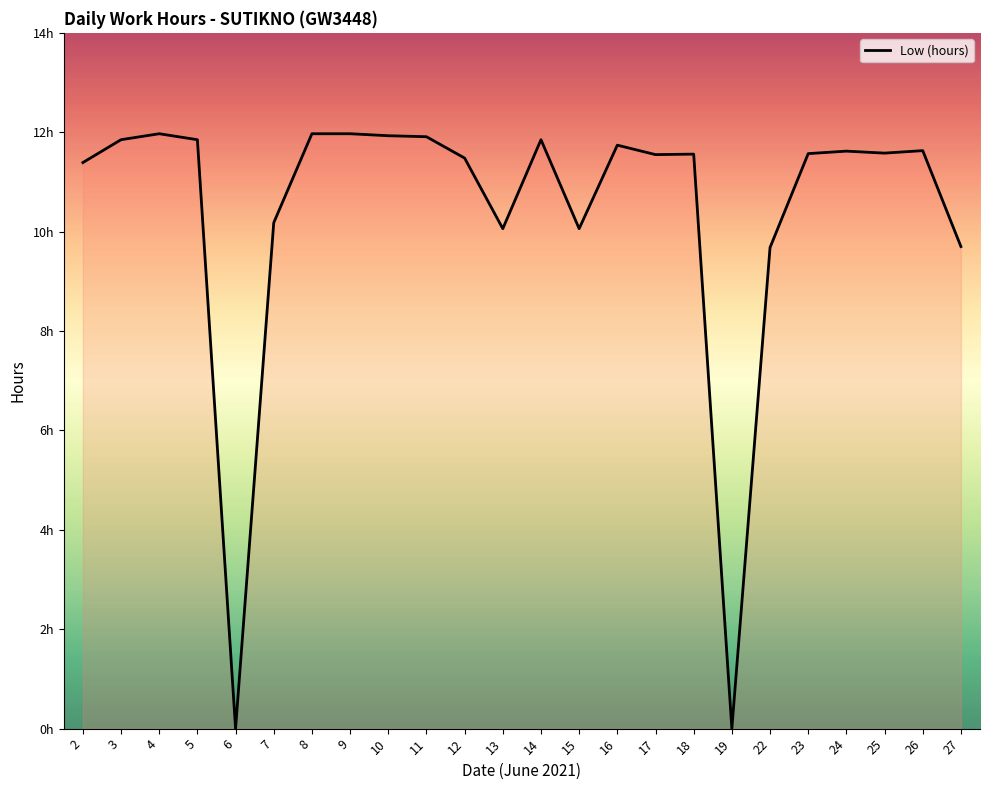

How many values are above zero?

22